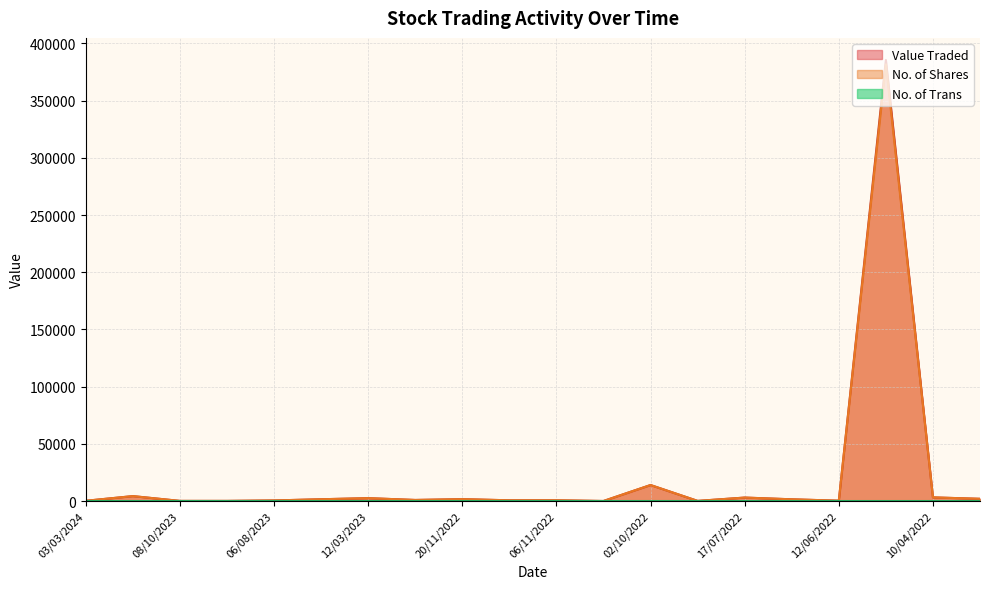

What is the label of the 7th point from the left?

12/03/2023